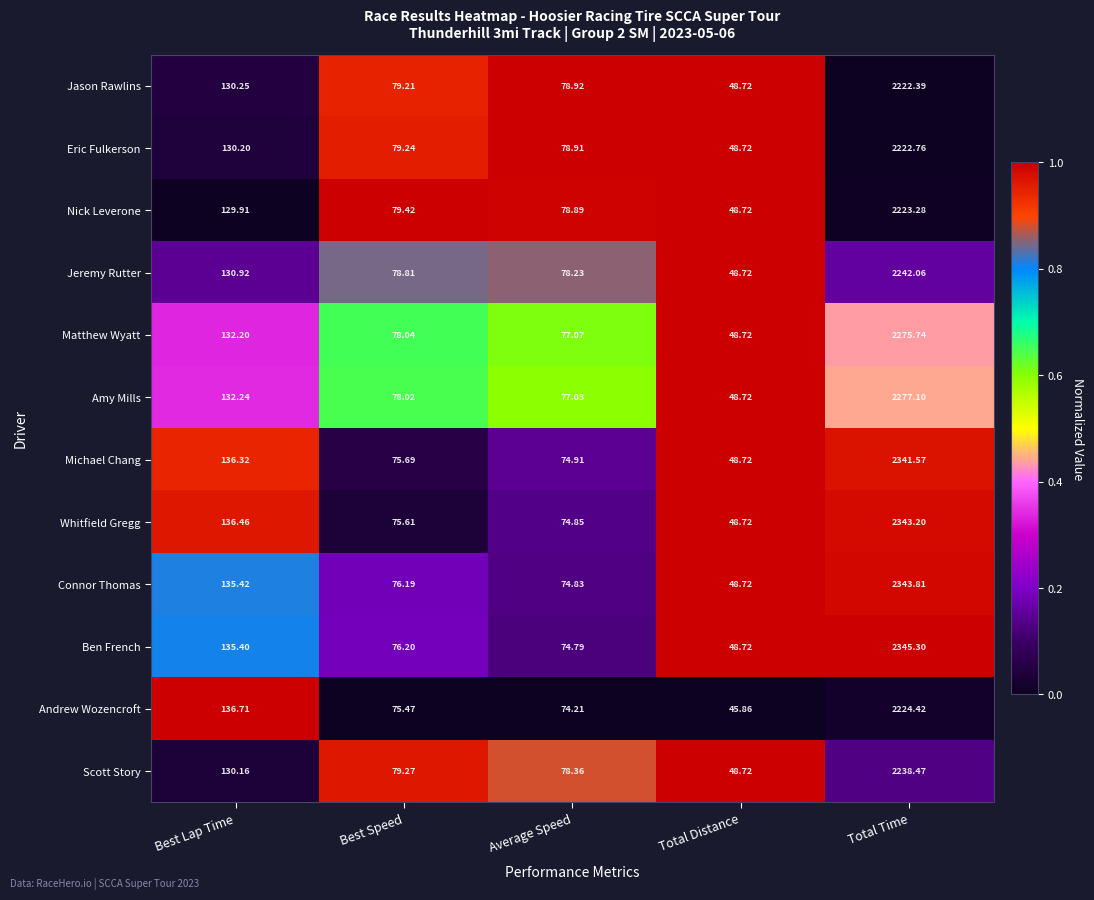

At which label does Amy Mills first exceed 78?

Best Lap Time